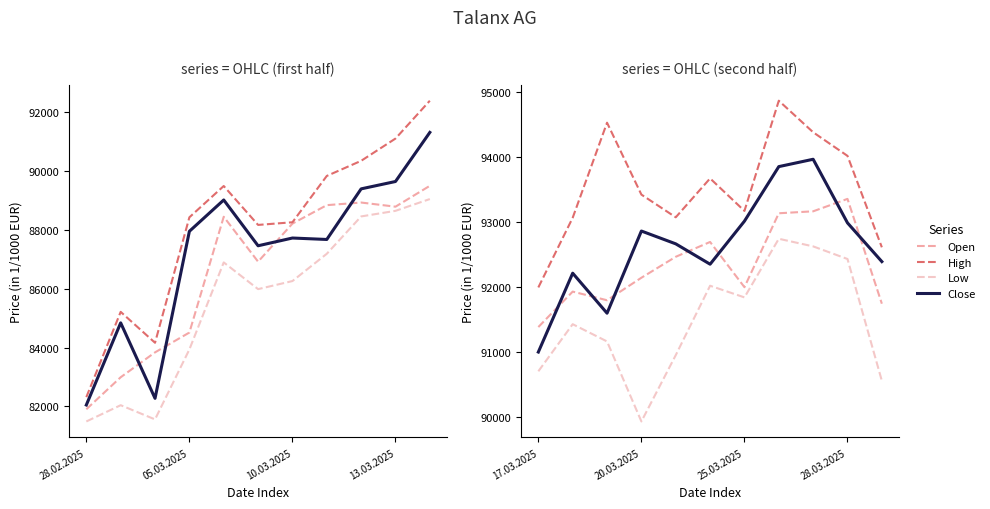

Between 4 and 6, which is larger?

4